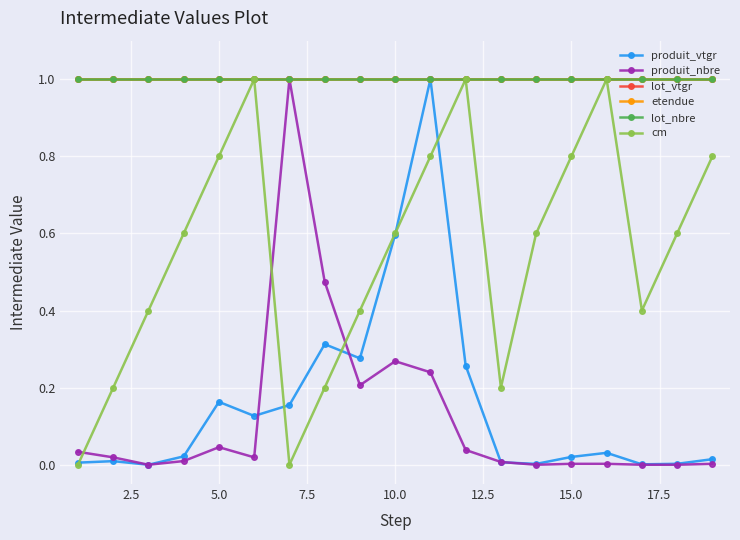

Does the chart have visible grid lines?

Yes